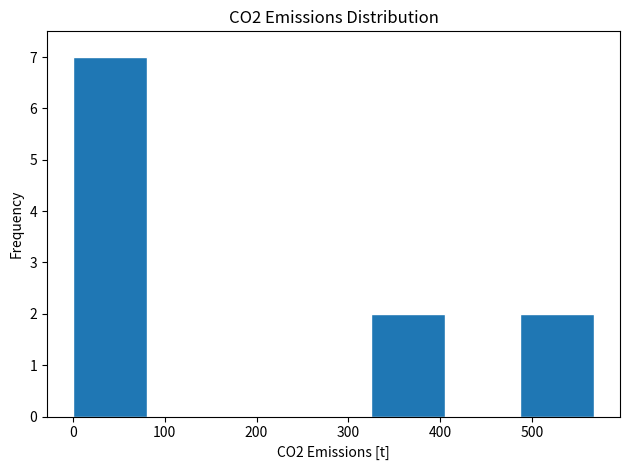

What is the height of the bar covering 320 to 410 on the x-axis? Neither the bar edges nor the heights are printed on the chart, so give them approximately, as read against the axes.

2